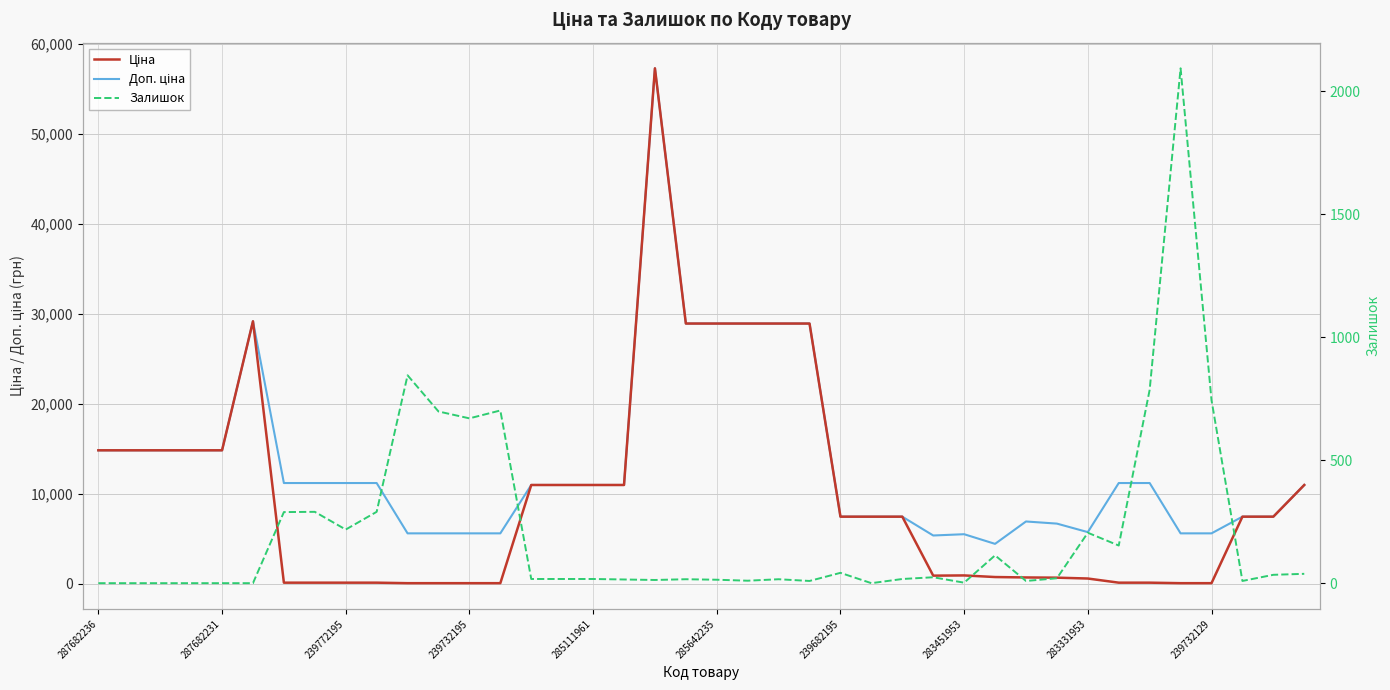

True or false: Доп. ціна and Ціна intersect in this chart.

False